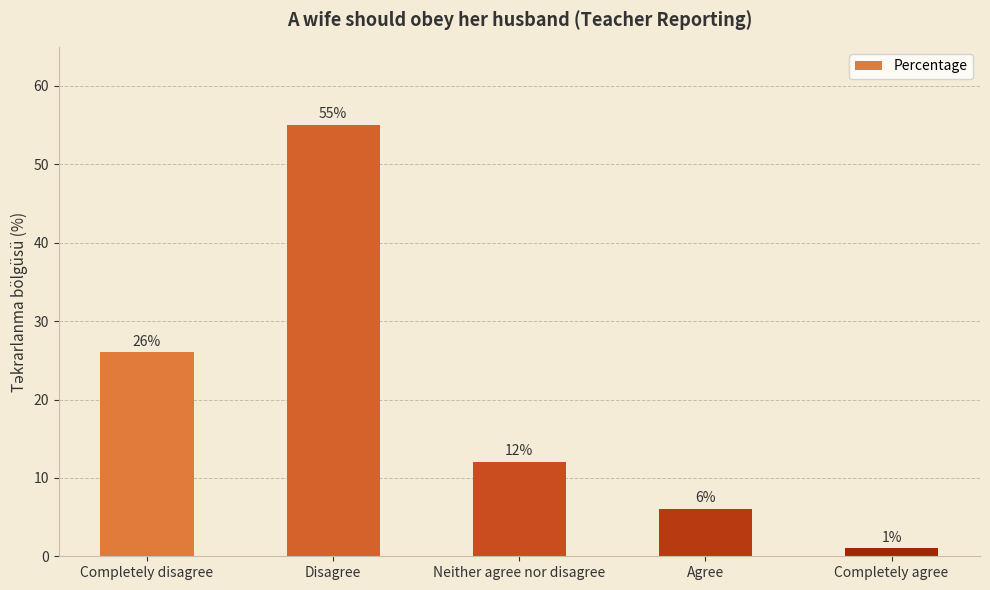

Are the bars horizontal?

No